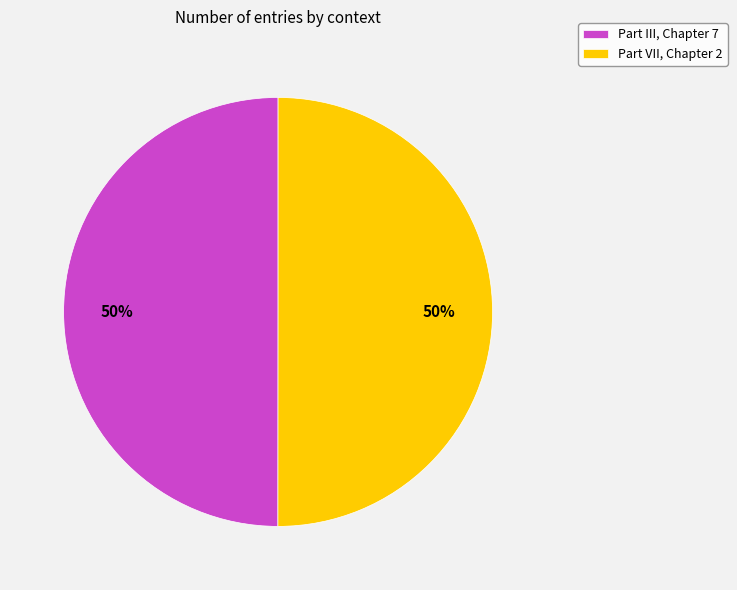

How many segments does this pie chart have?

2